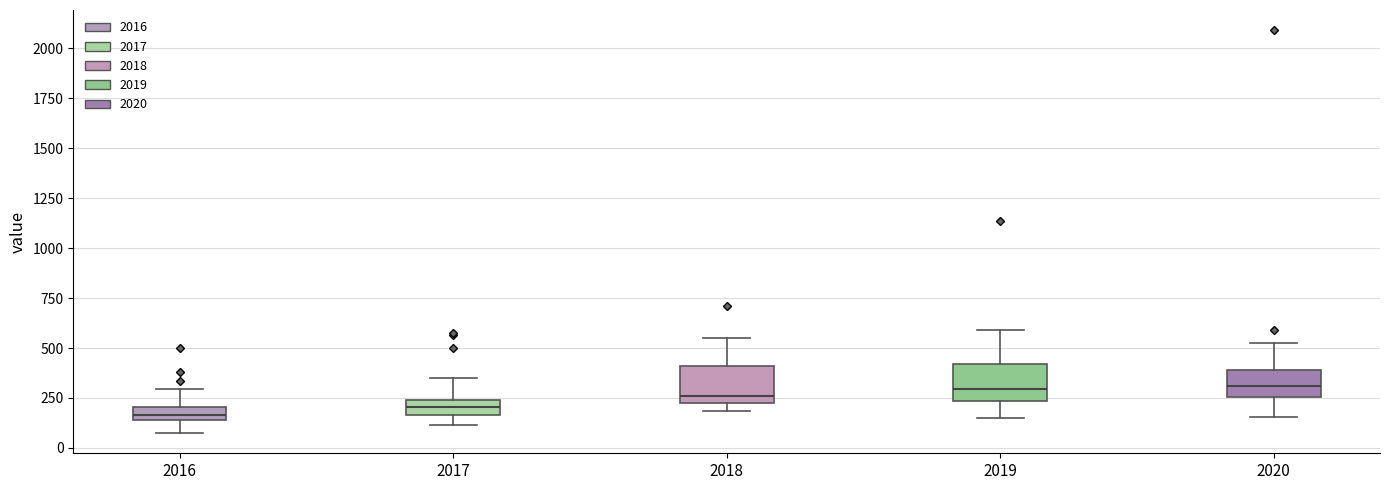

Where does the lower whisker of the box at x = 2020 end on the y-axis? The values are not printed on the chart, so give them approximately, as read against the axis.

150